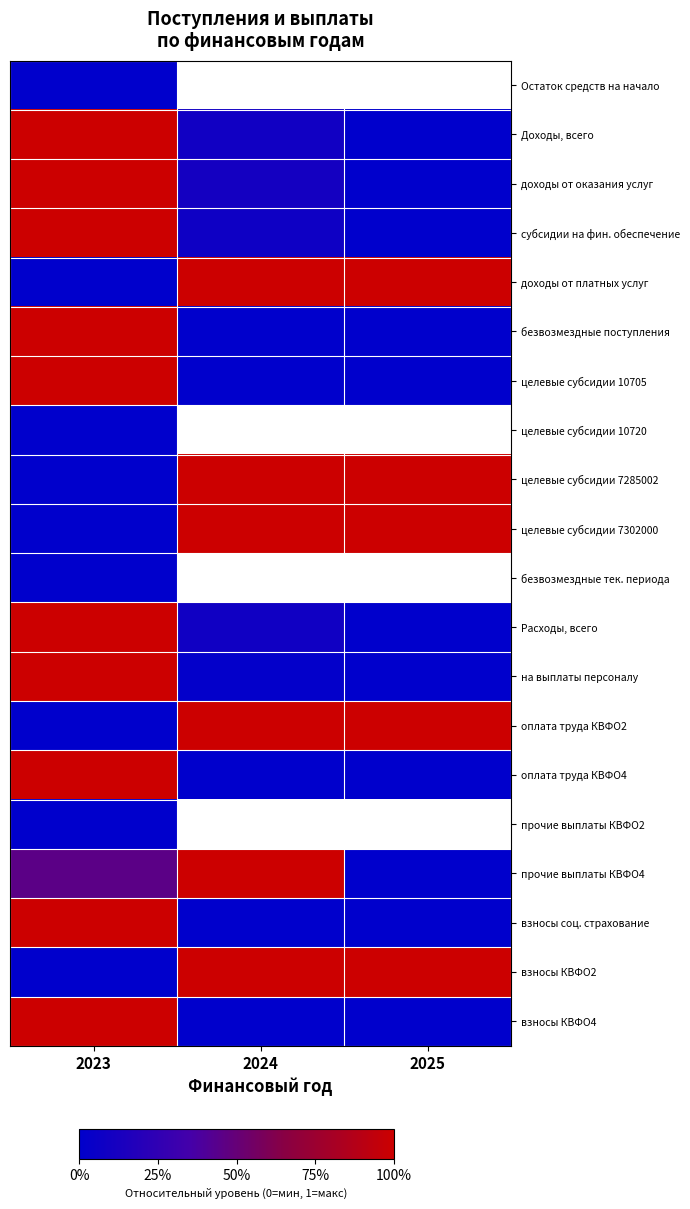

Is the value of взносы КВФО2 at 2025 greater than the value of целевые субсидии 7285002 at 2025?

No